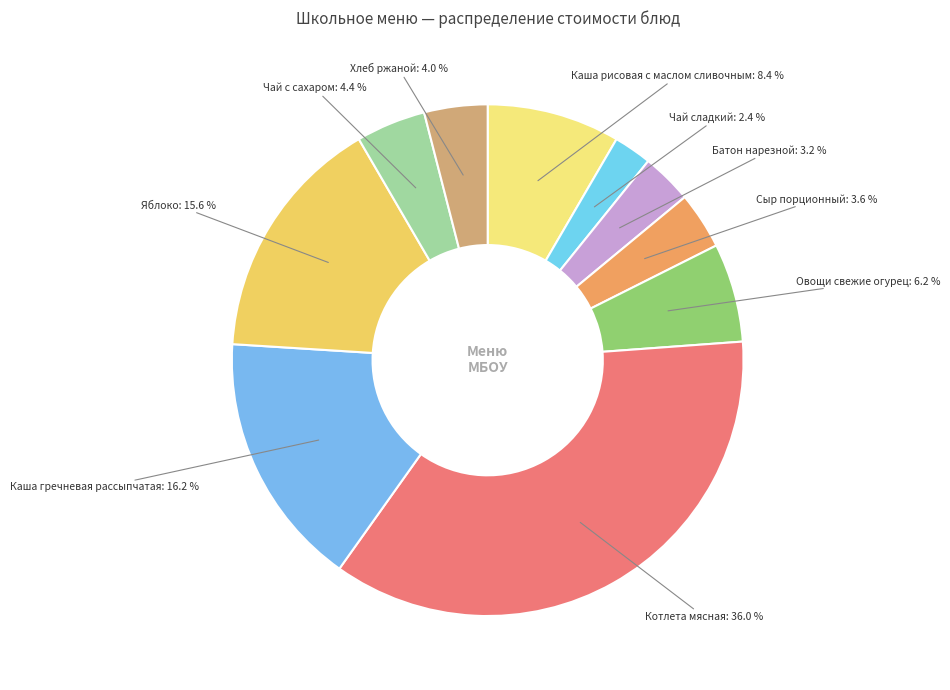

Count the number of slices in the pie.

10